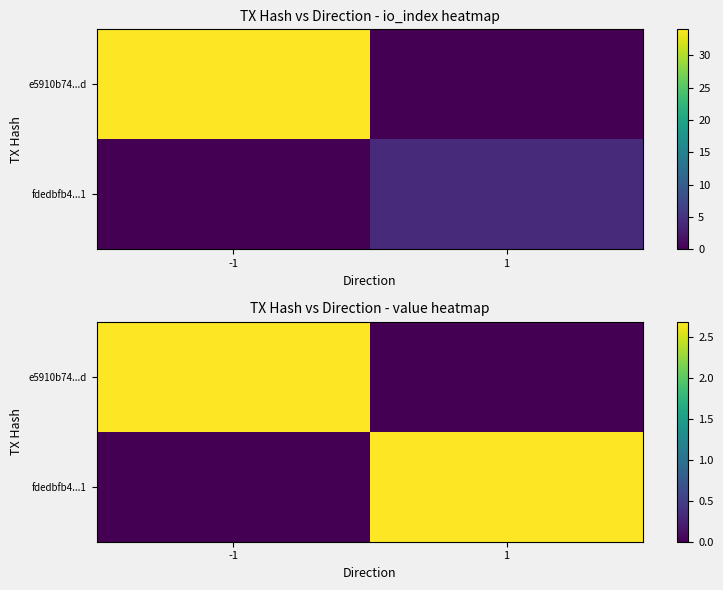

At which category is the sum across all series the highest?

-1